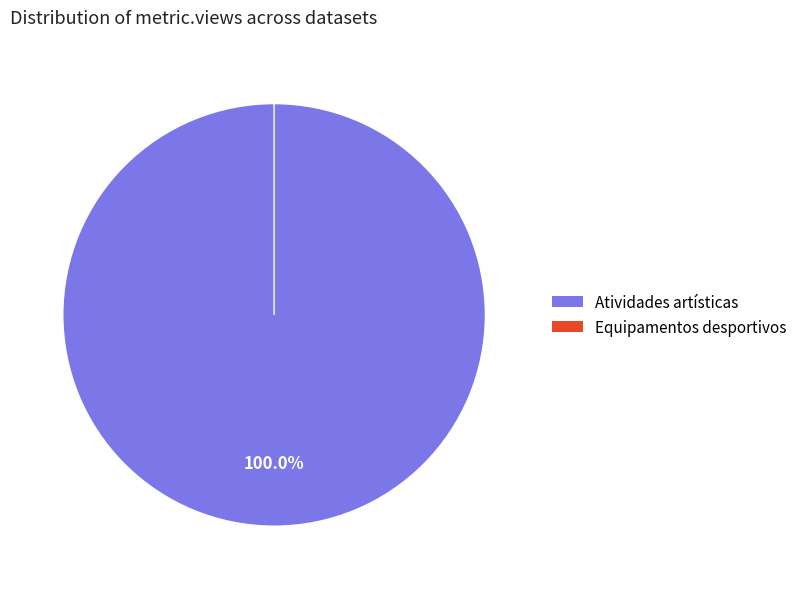

The 5c0ef063454ae327f9491bc3 slice represents 100% of the pie. True or false?

True